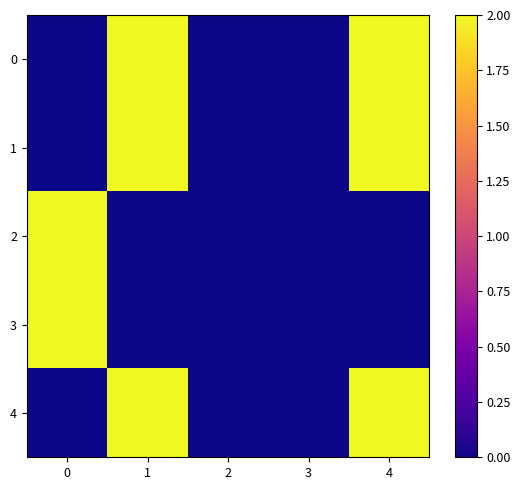

What is the difference between the highest and lowest values at 4?

2